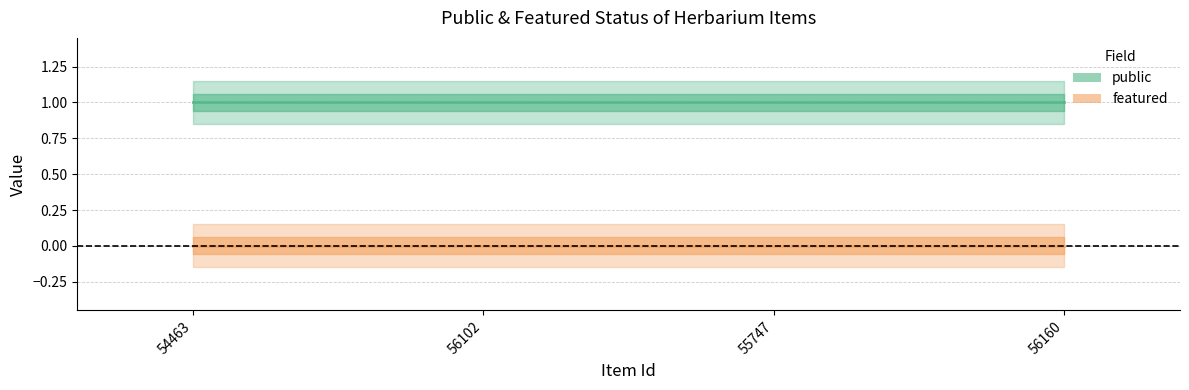

At 56160, list the series in order from smallest to largest.

featured, public